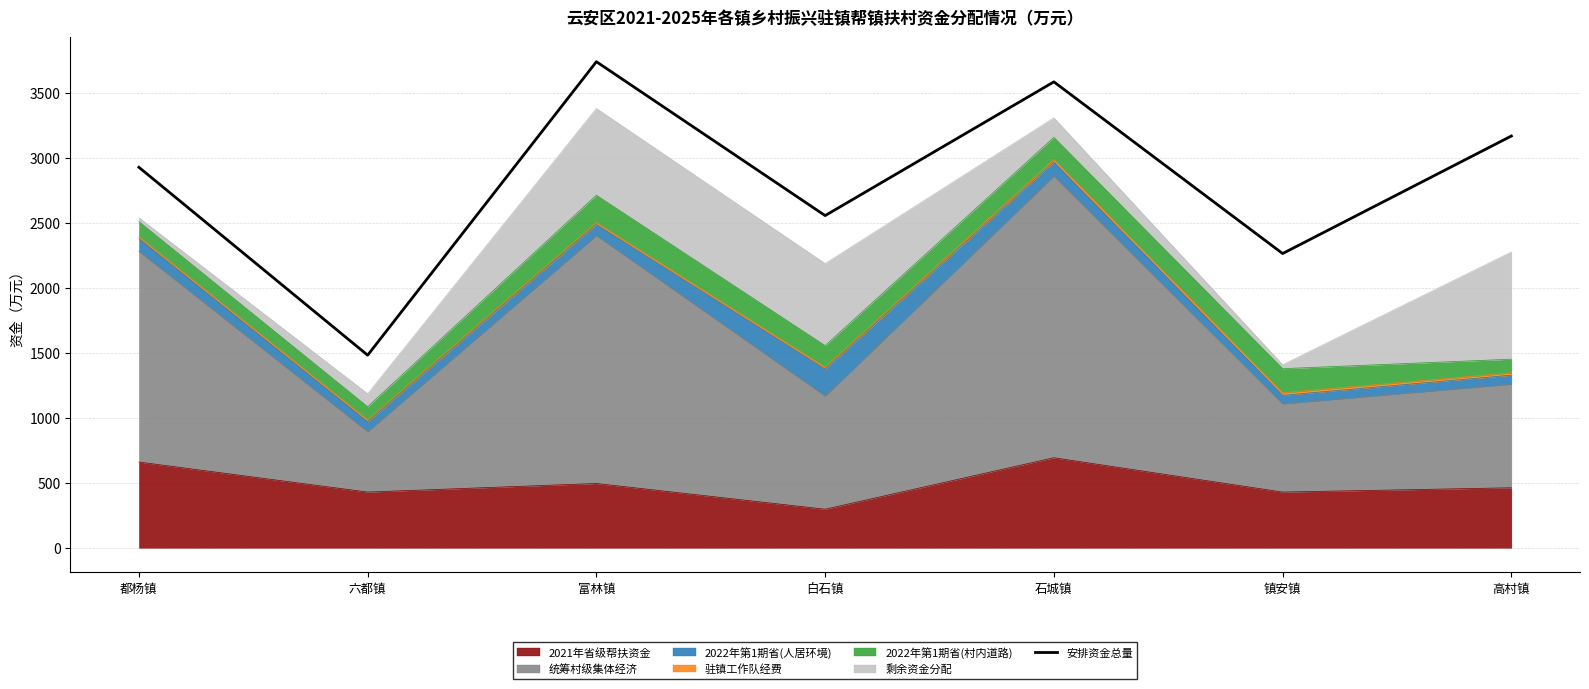

How many lines are shown in the chart?

1